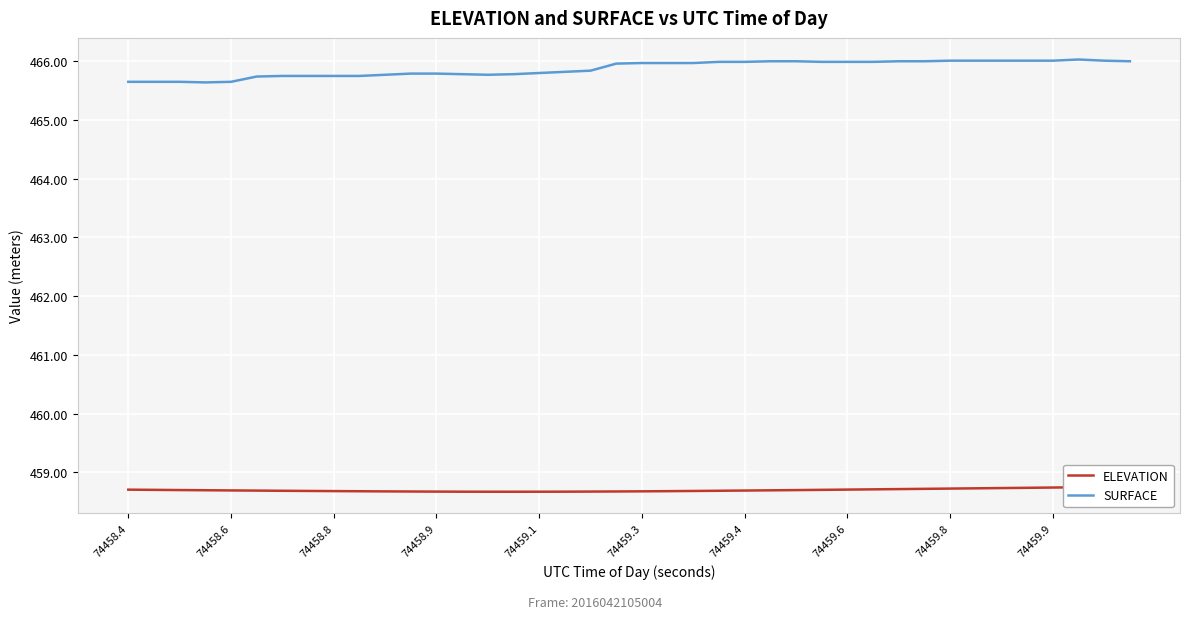

What is the minimum value for SURFACE?

465.6